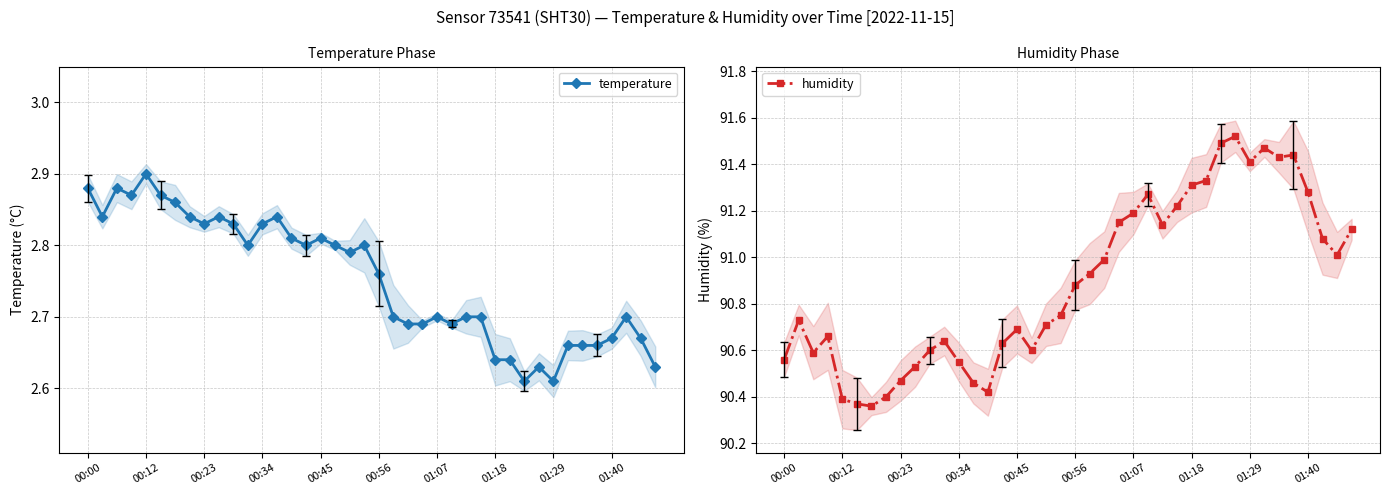

How many categories are shown in the chart?

40